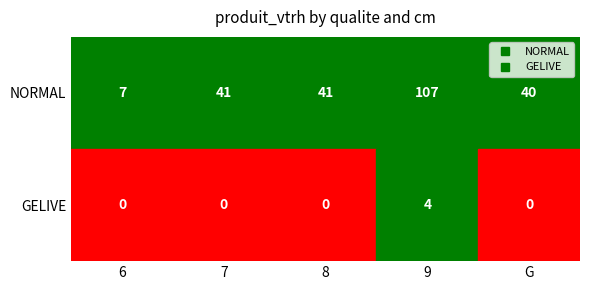

Count the 8 values in the range 0 to 41.

2